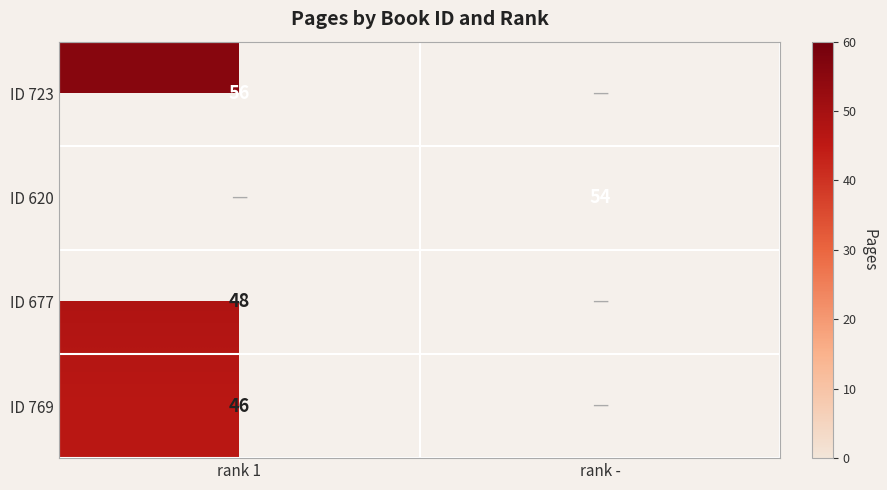

At how many categories does at least one series exceed 53?

2